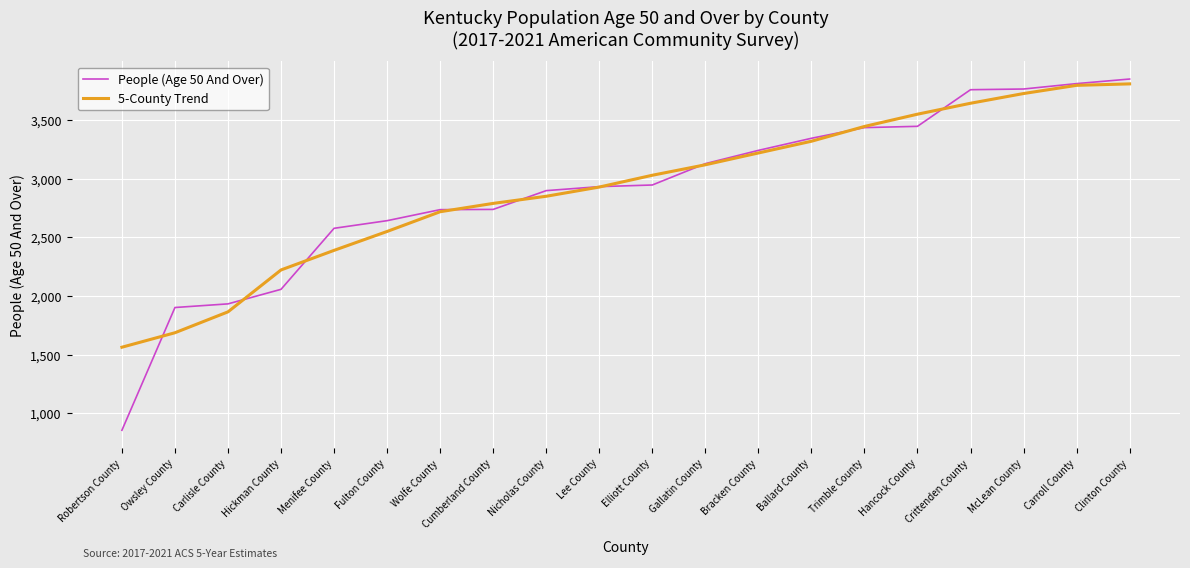

What is the approximate value of 5-County Trend at Nicholas County?

2849.0